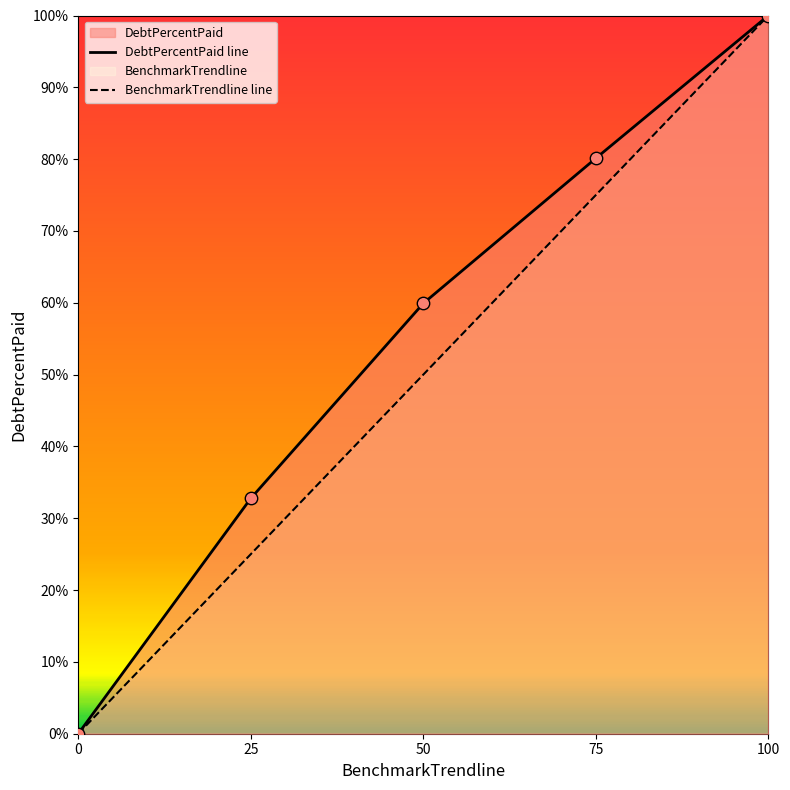

Is the value of DebtPercentPaid line at 100 greater than the value of BenchmarkTrendline line at 75?

Yes